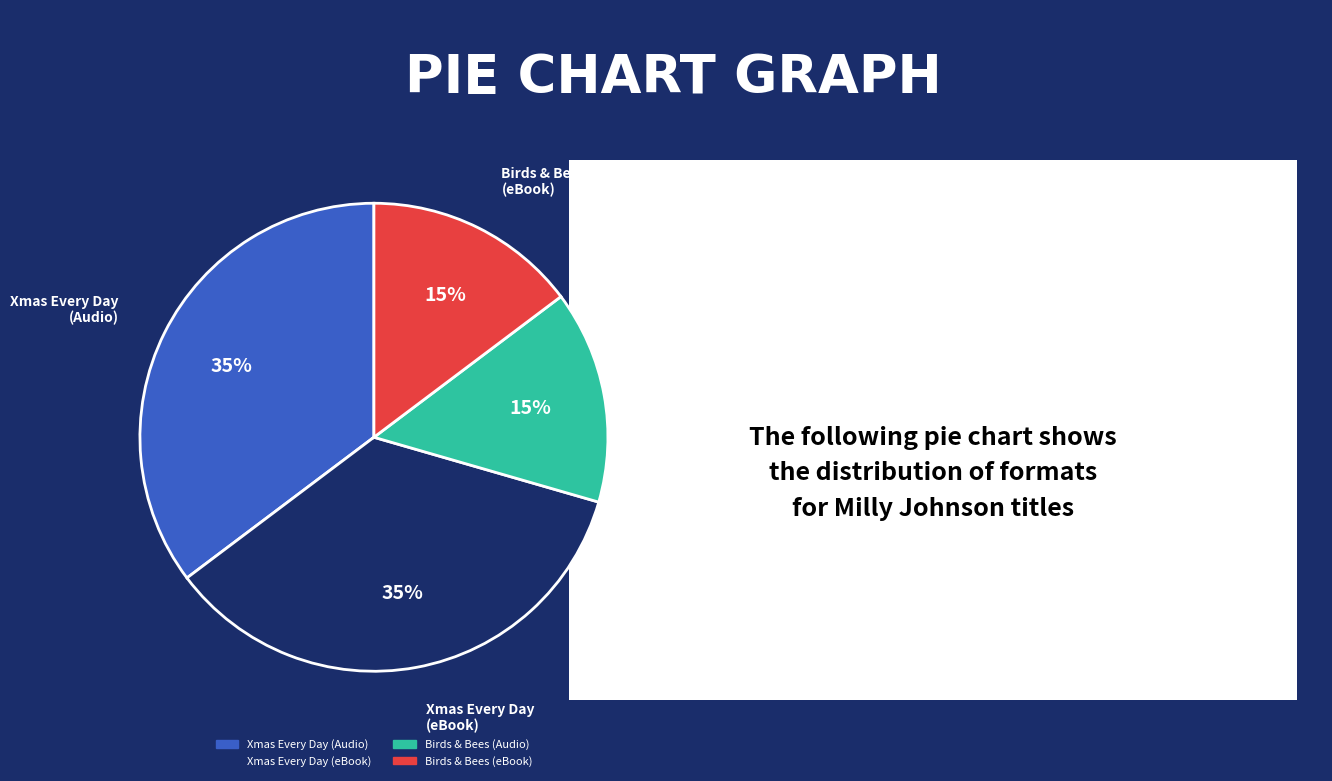

To the nearest percent, what is the average slice percentage?

25%